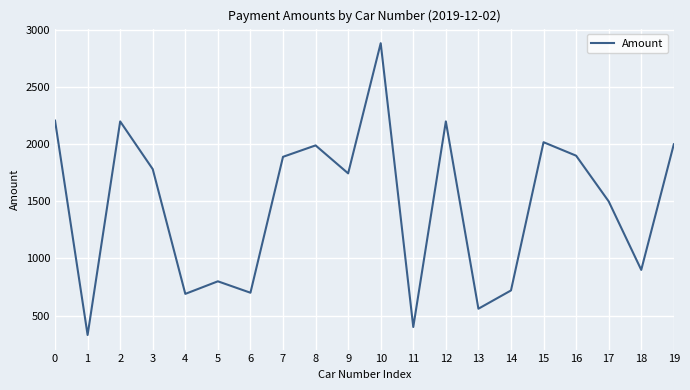

What is the difference between the values at 5 and 18?

100